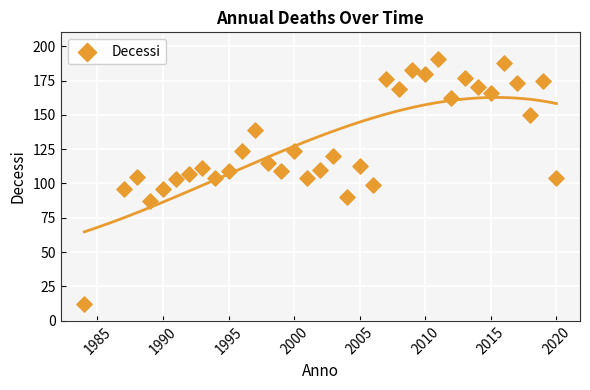

What is the range of X values (max minus min)?

36